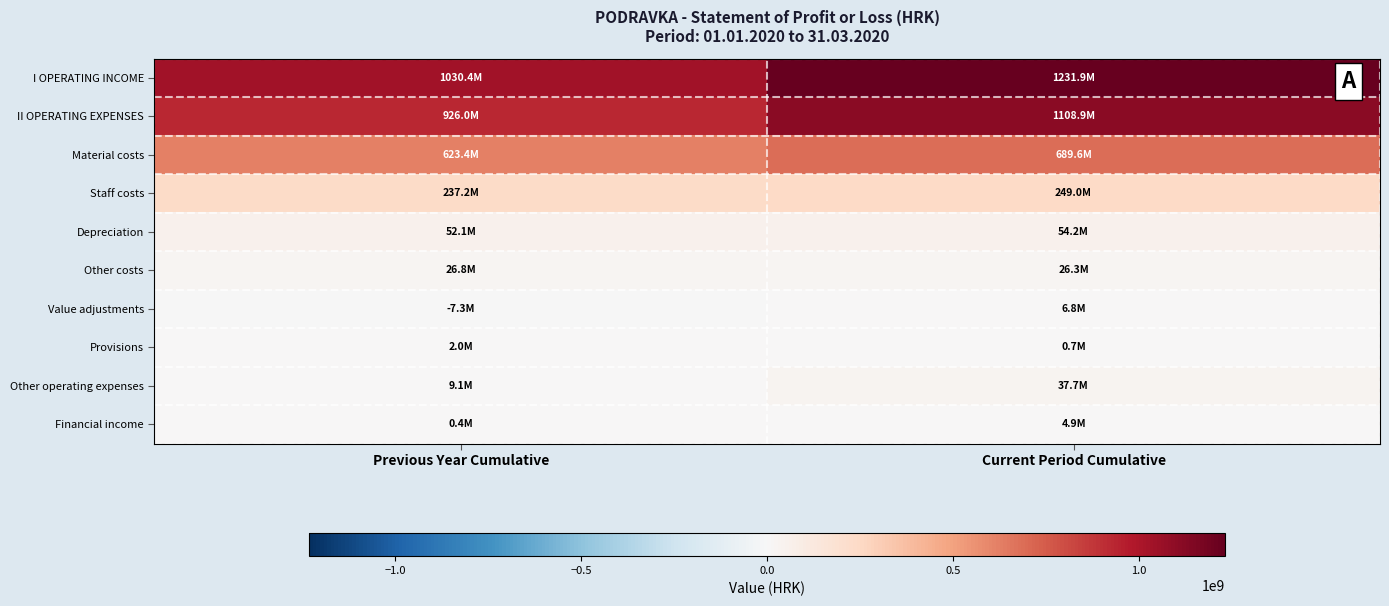

Reading left to right, transcribe all the data shown in this chart.

I OPERATING INCOME: Previous Year Cumulative=1030366129.5	Current Period Cumulative=1231892095.0
II OPERATING EXPENSES: Previous Year Cumulative=925972336.5	Current Period Cumulative=1108916629.0
Material costs: Previous Year Cumulative=623432268.0	Current Period Cumulative=689608530.0
Staff costs: Previous Year Cumulative=237159827.0	Current Period Cumulative=248972030.0
Depreciation: Previous Year Cumulative=52058795.0	Current Period Cumulative=54182518.0
Other costs: Previous Year Cumulative=26847463.0	Current Period Cumulative=26329571.0
Value adjustments: Previous Year Cumulative=-7262977.0	Current Period Cumulative=6775699.0
Provisions: Previous Year Cumulative=2039642.0	Current Period Cumulative=662734.0
Other operating expenses: Previous Year Cumulative=9079487.5	Current Period Cumulative=37689116.0
Financial income: Previous Year Cumulative=400324.0	Current Period Cumulative=4946160.0